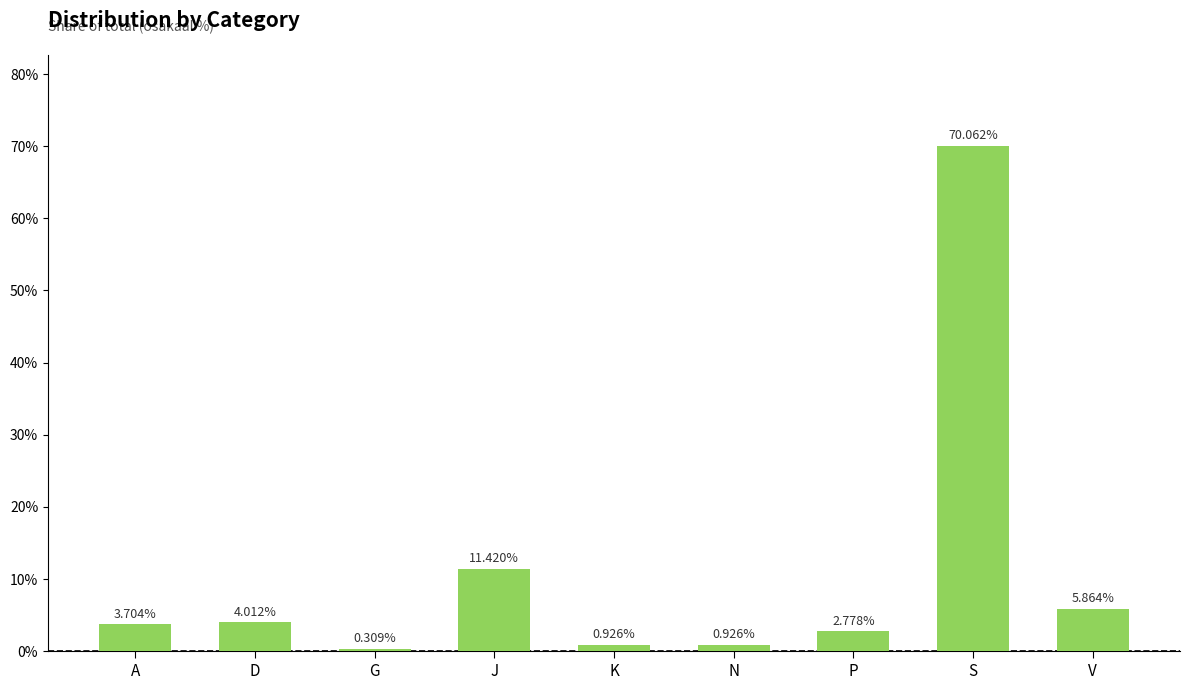

Which has a higher value, K or D?

D